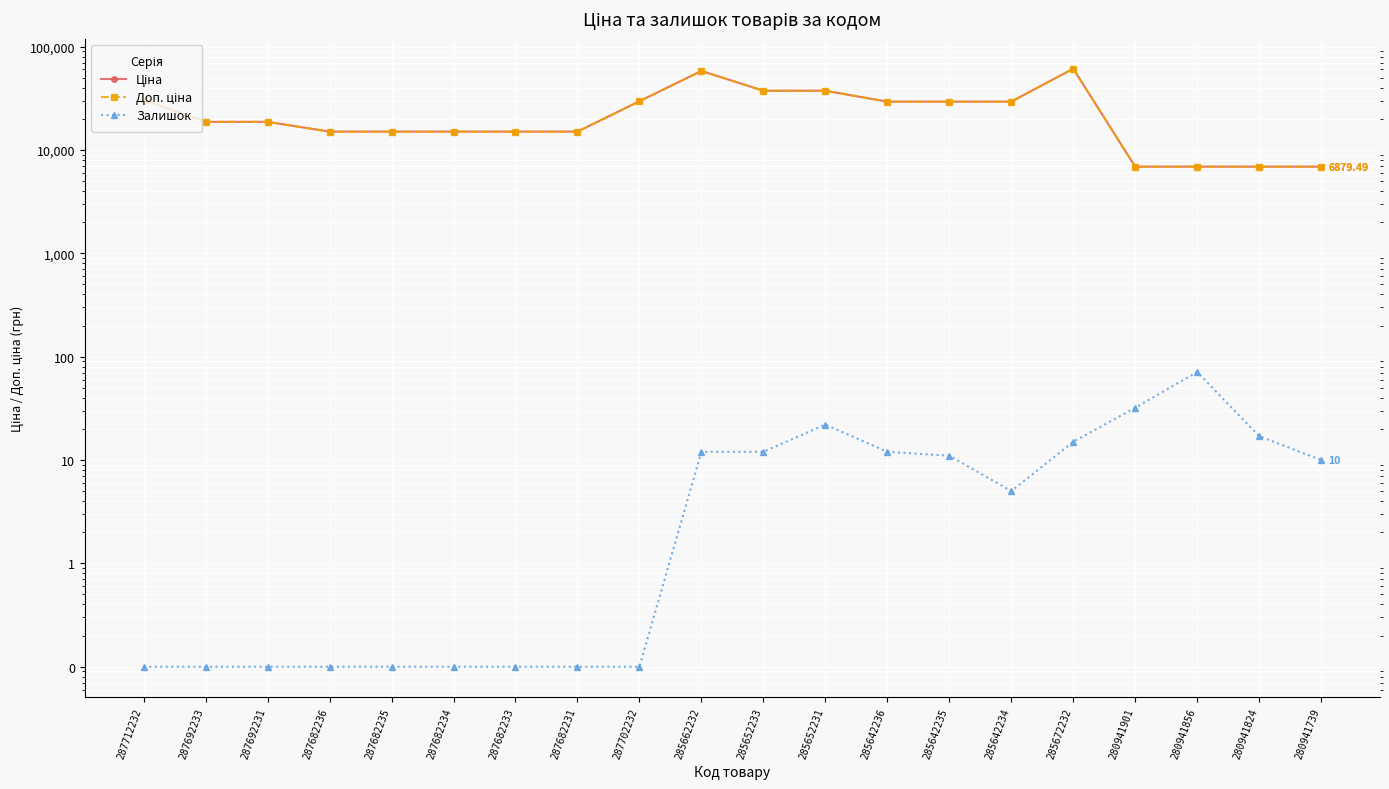

True or false: Доп. ціна and Ціна cross at least once.

False